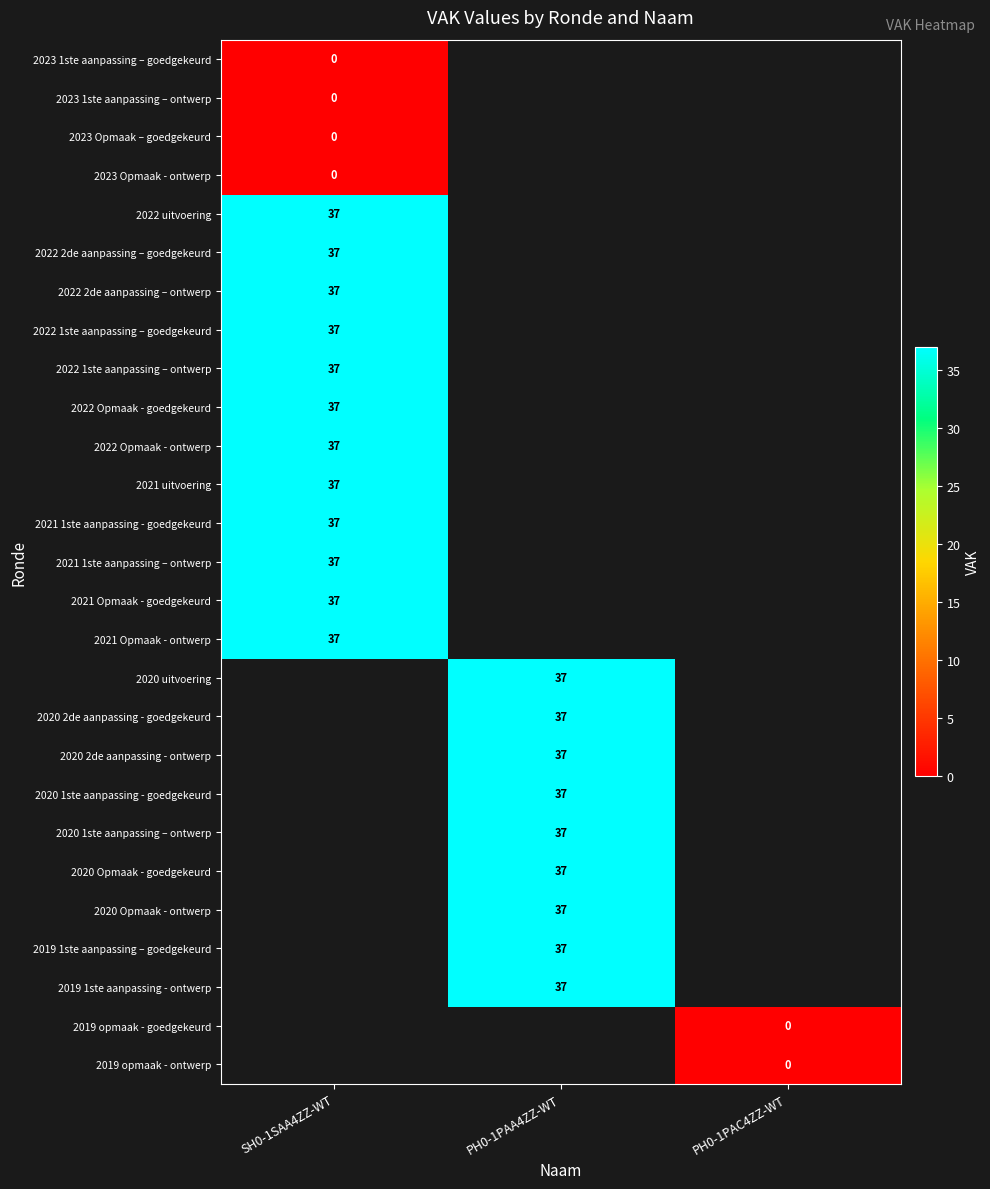

Is it true that 2020 2de aanpassing - goedgekeurd equals 63.1 at PH0-1PAA4ZZ-WT?

False